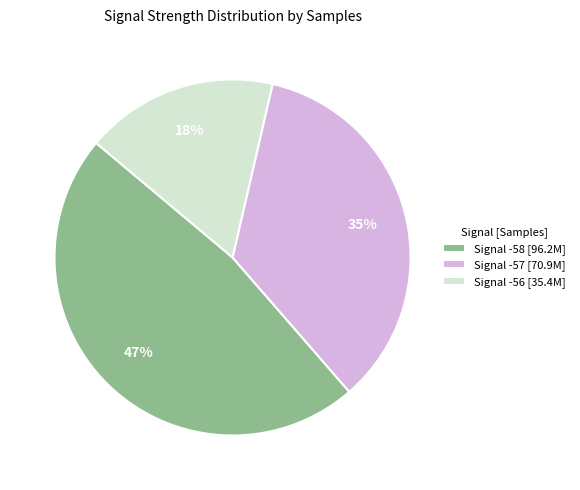

Do Signal -58 [96.2M] and Signal -56 [35.4M] together represent more than half of the pie?

Yes